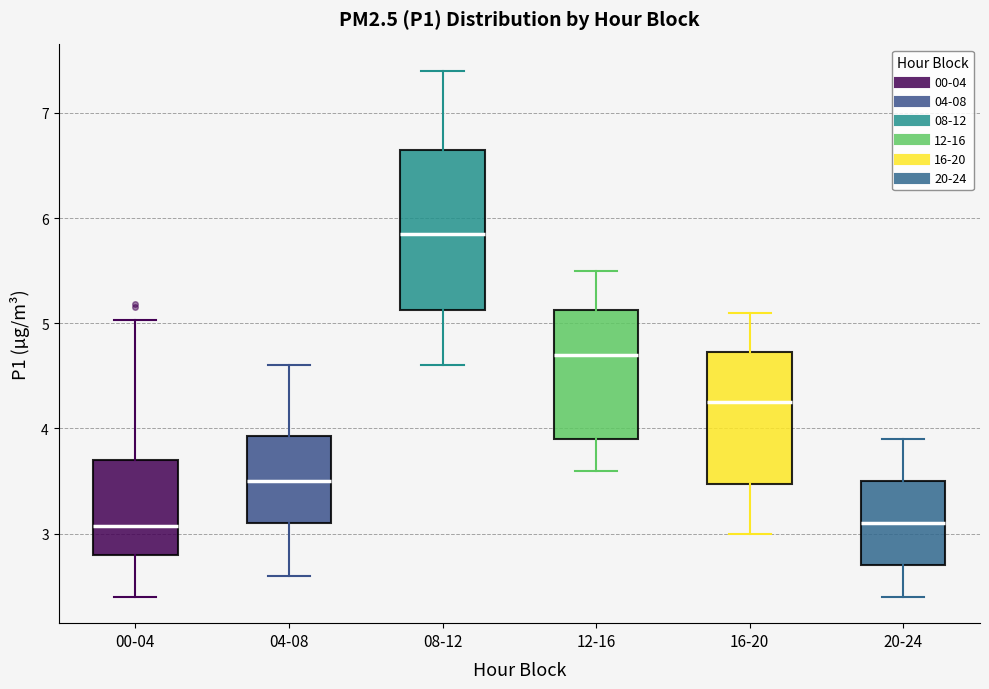

Where does the upper whisker of the box for 20-24 end on the y-axis? The values are not printed on the chart, so give them approximately, as read against the axis.

3.9